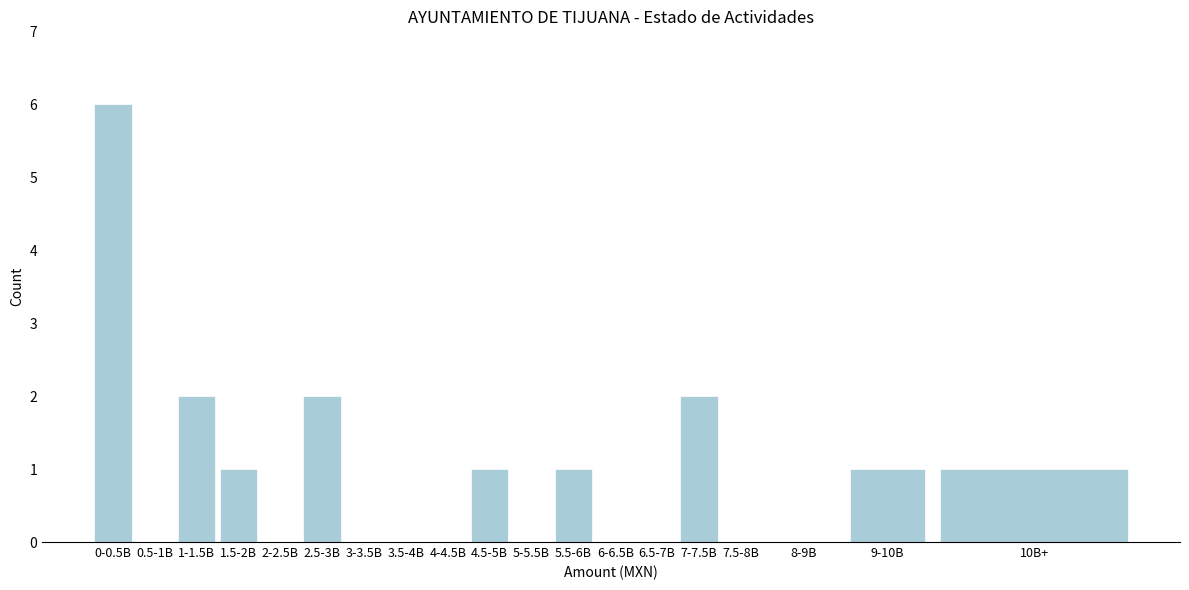

Reading left to right, list all the values displayed in this chart.

0-0.5B=6	0.5-1B=0	1-1.5B=2	1.5-2B=1	2-2.5B=0	2.5-3B=2	3-3.5B=0	3.5-4B=0	4-4.5B=0	4.5-5B=1	5-5.5B=0	5.5-6B=1	6-6.5B=0	6.5-7B=0	7-7.5B=2	7.5-8B=0	8-9B=0	9-10B=1	10B+=1